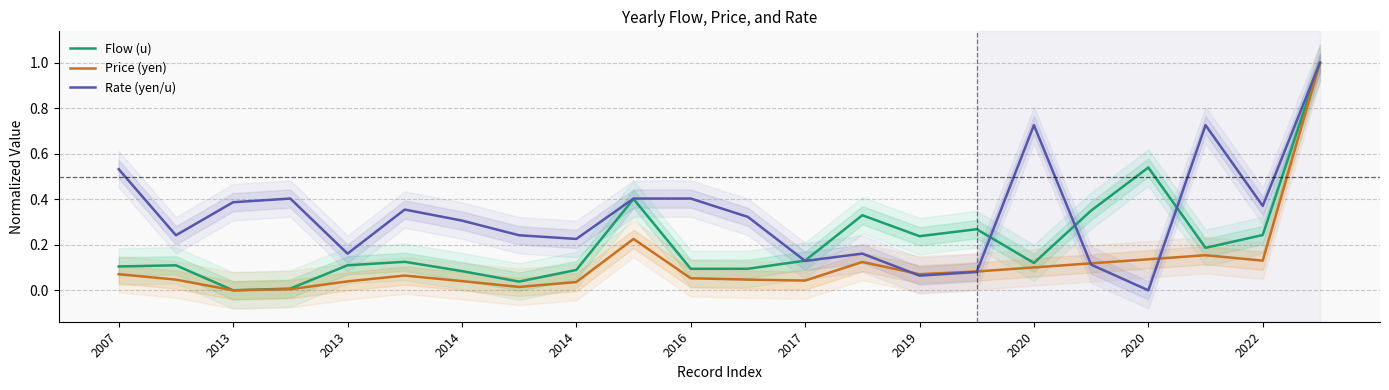

How many lines are shown in the chart?

3